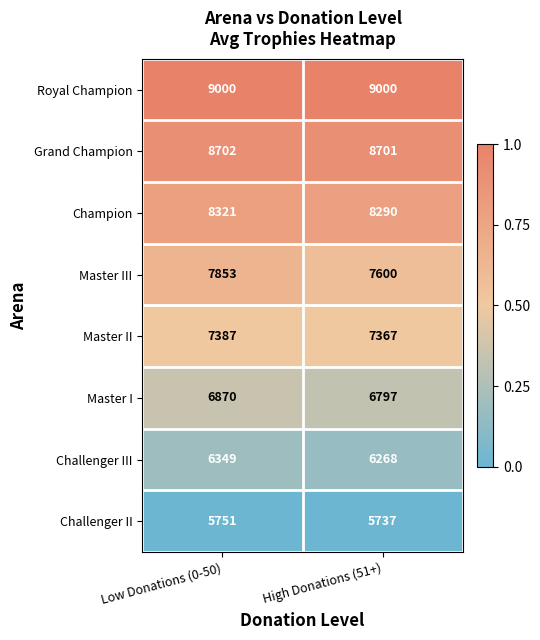

What is the total value across all series at High Donations (51+)?

59760